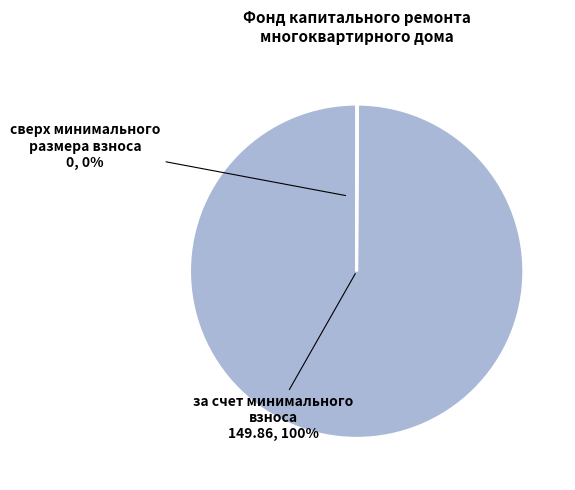

What is the majority slice?

за счет минимального взноса